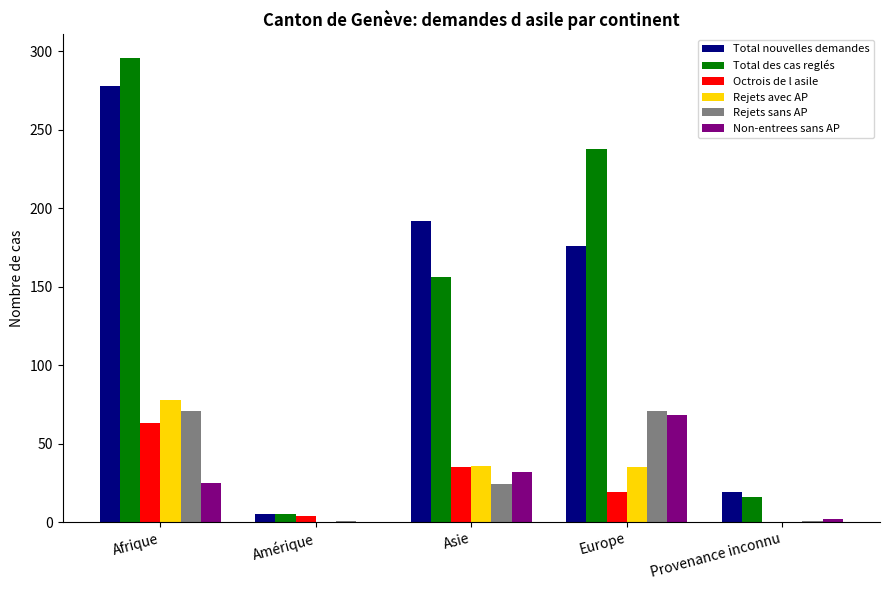

Where does the Total des cas reglés series first go above 156?

Afrique